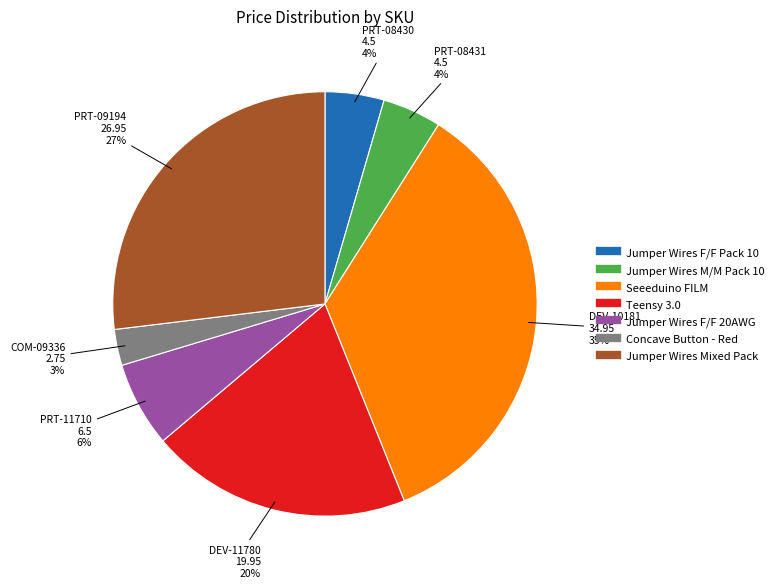

Is there a majority slice in this chart?

No